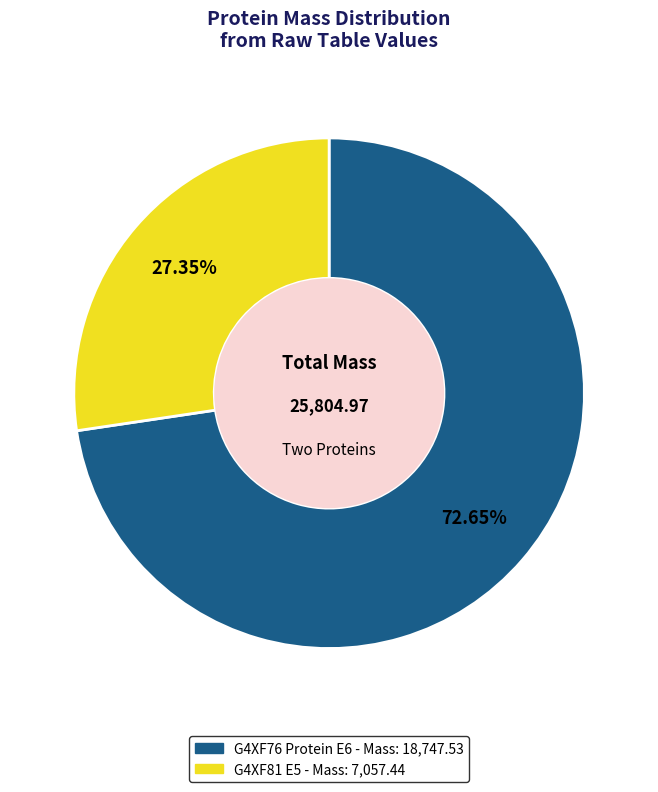

Rank the categories by value from lowest to highest.

G4XF81 E5, G4XF76 Protein E6